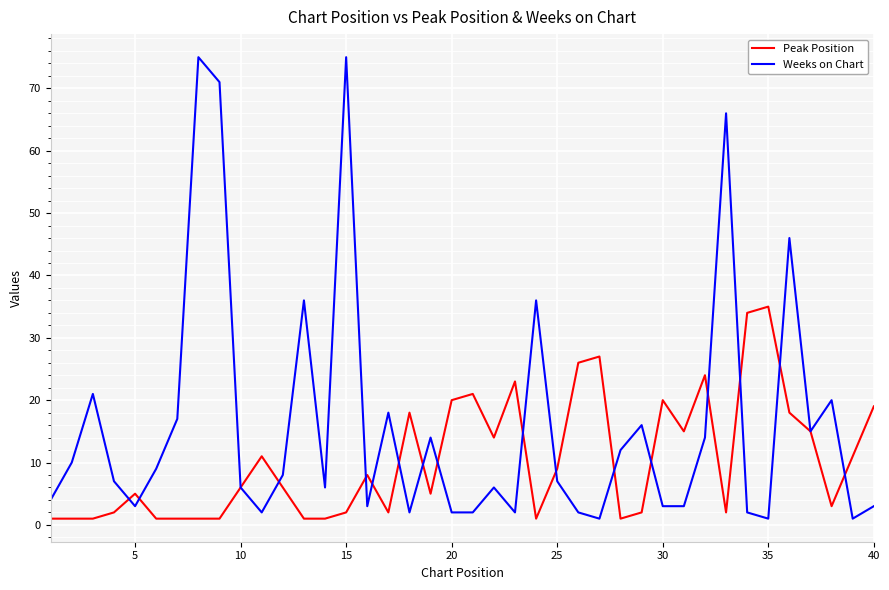

How many categories are shown in the chart?

40